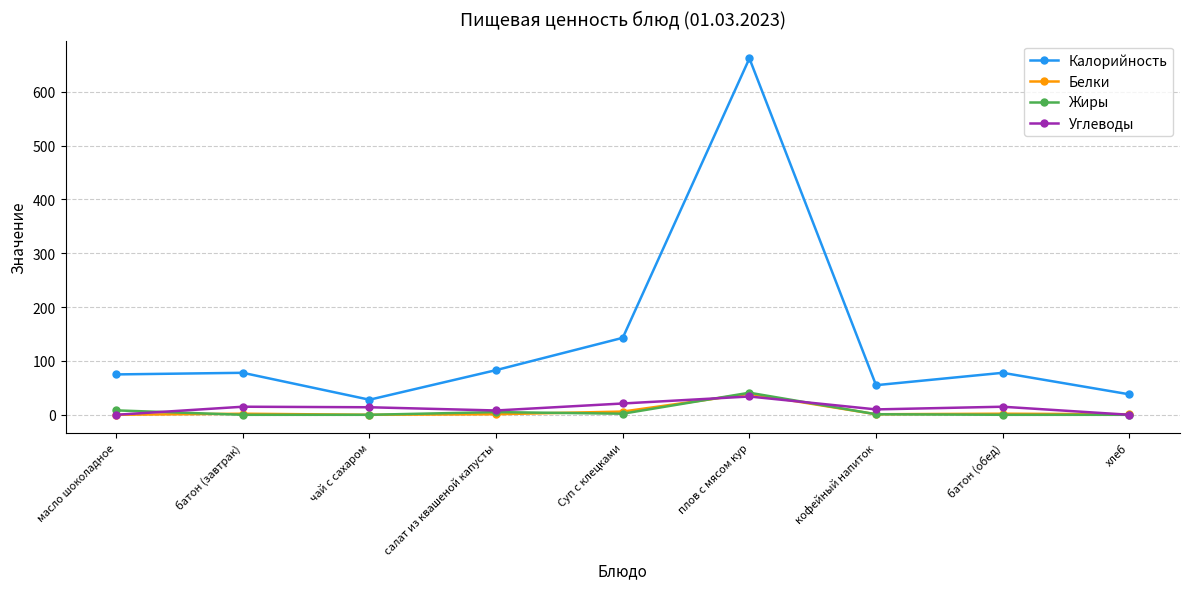

What is the label of the 8th point from the left?

батон (обед)